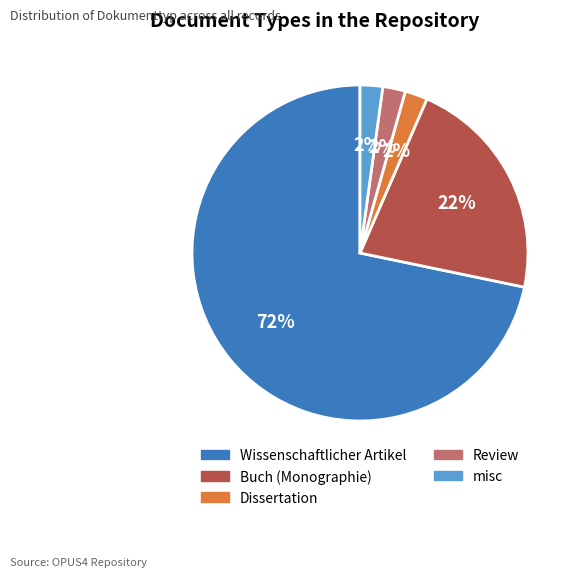

True or false: Wissenschaftlicher Artikel accounts for 86% of the total.

False